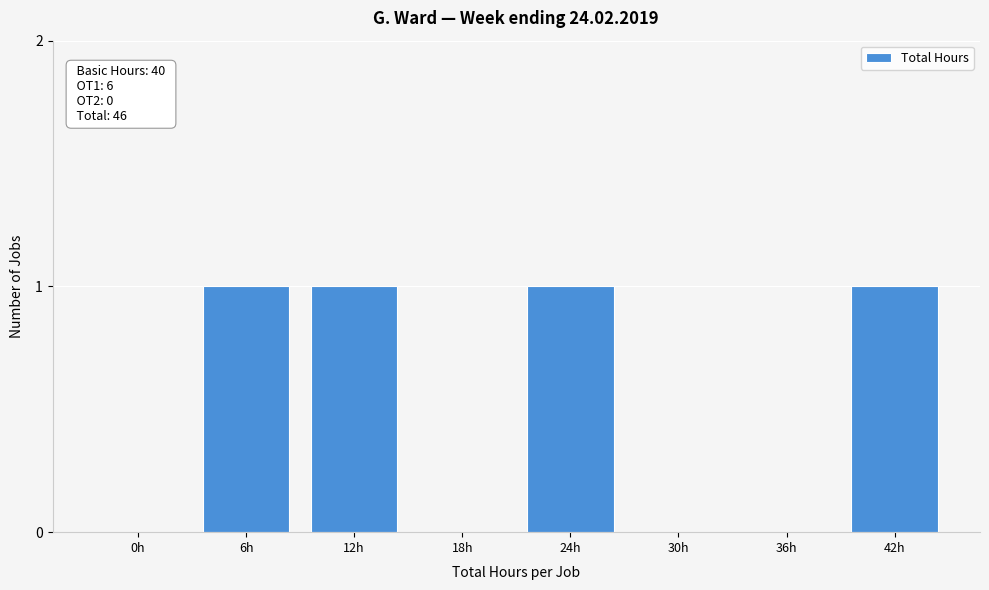

Reading left to right, extract all data points from this chart.

0h=0	6h=1	12h=1	18h=0	24h=1	30h=0	36h=0	42h=1